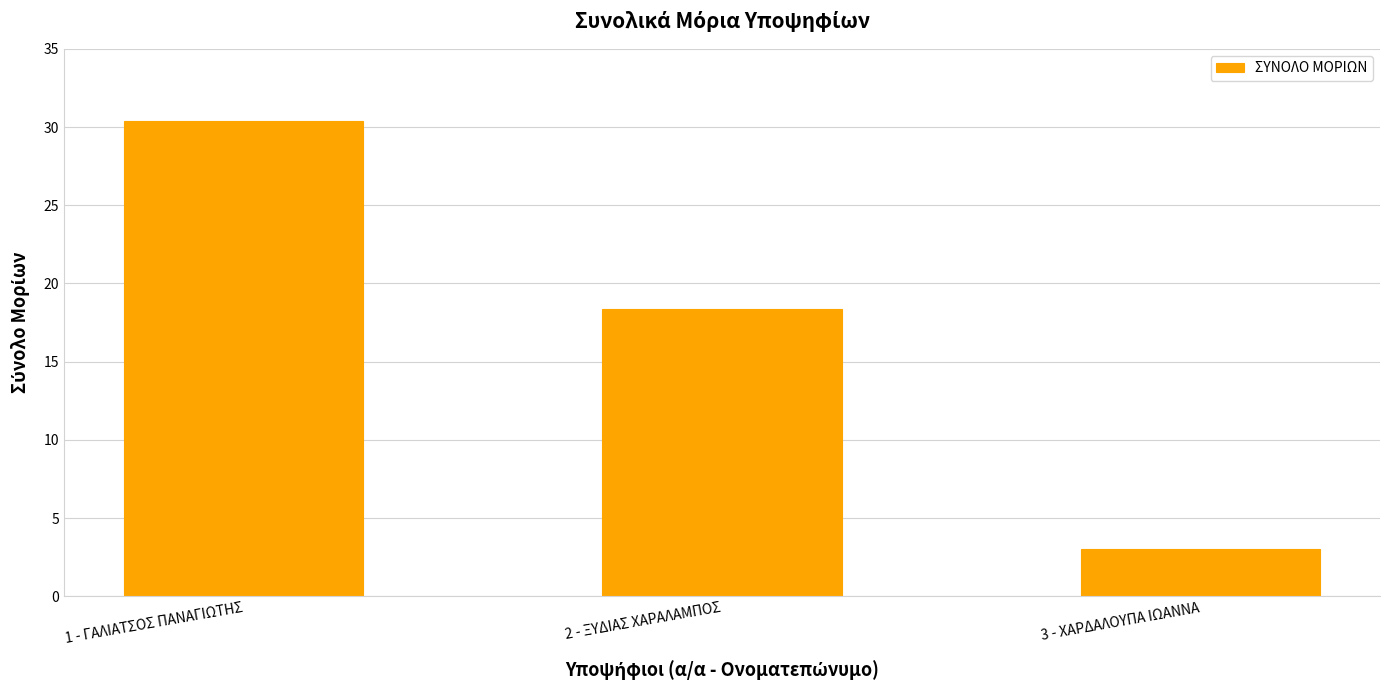

At which label does the data first exceed 18?

1 - ΓΑΛΙΑΤΣΟΣ ΠΑΝΑΓΙΩΤΗΣ